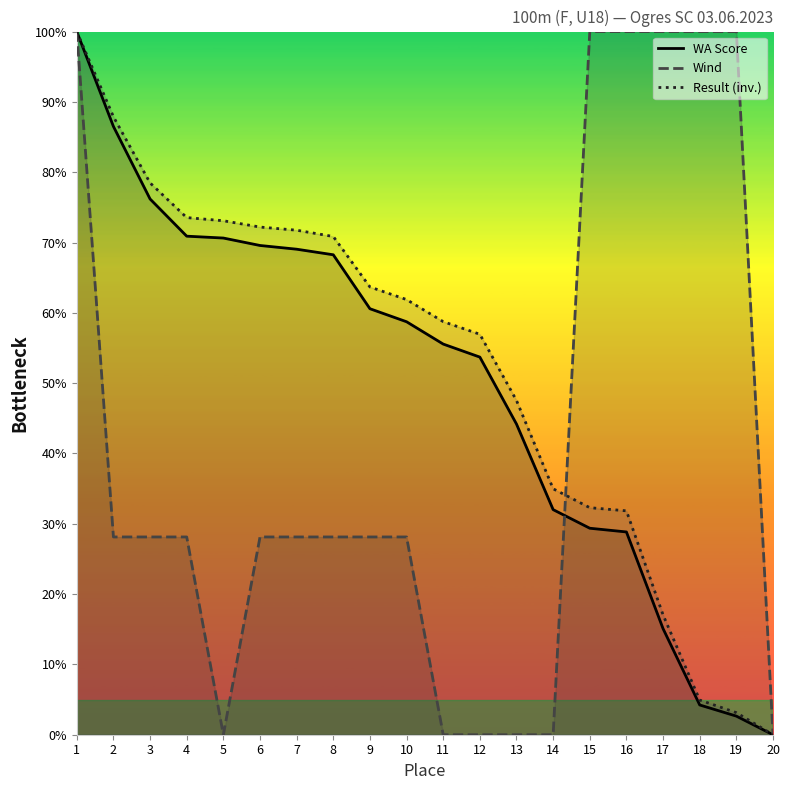

At how many categories does at least one series exceed 7?

19